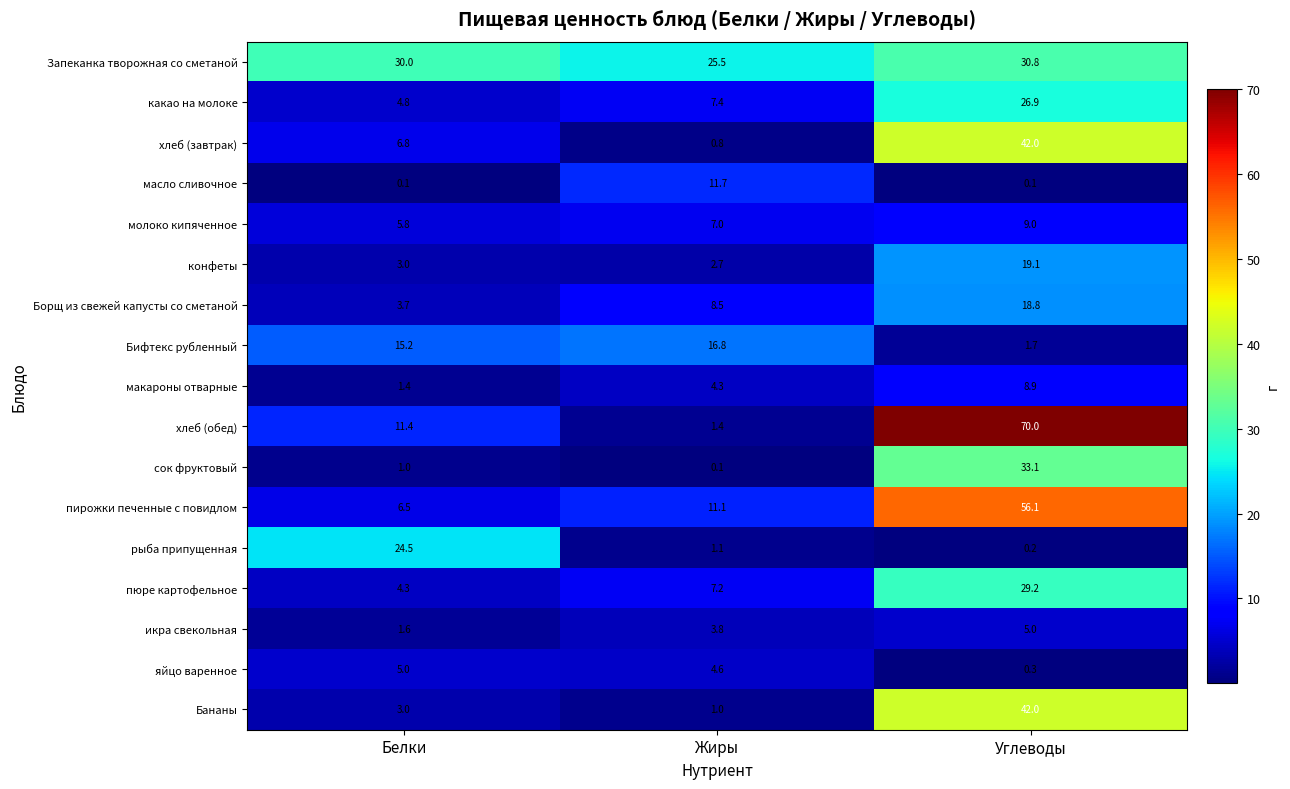

At which category is the sum across all series the highest?

Углеводы